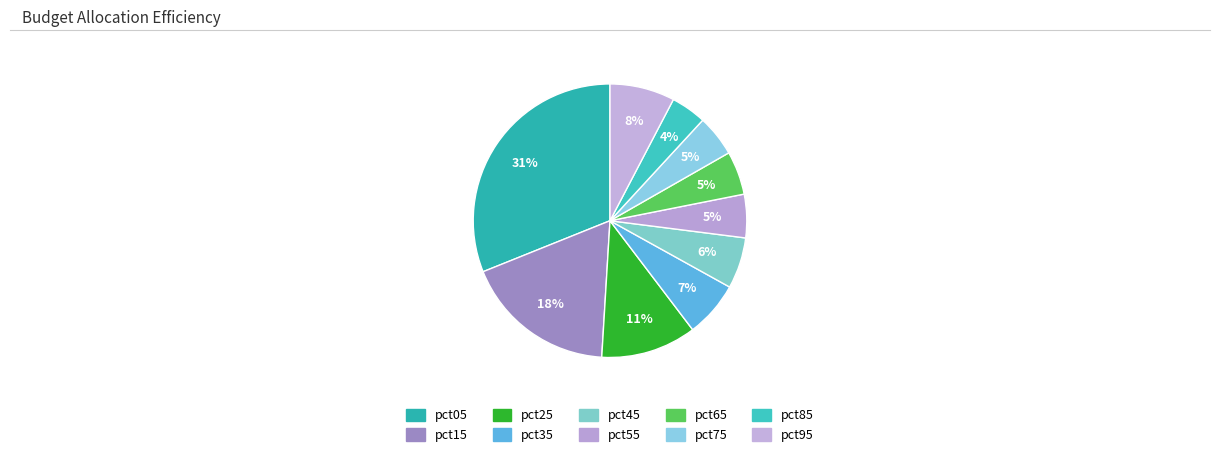

To the nearest percent, what percentage of the pie is pct55?

5%